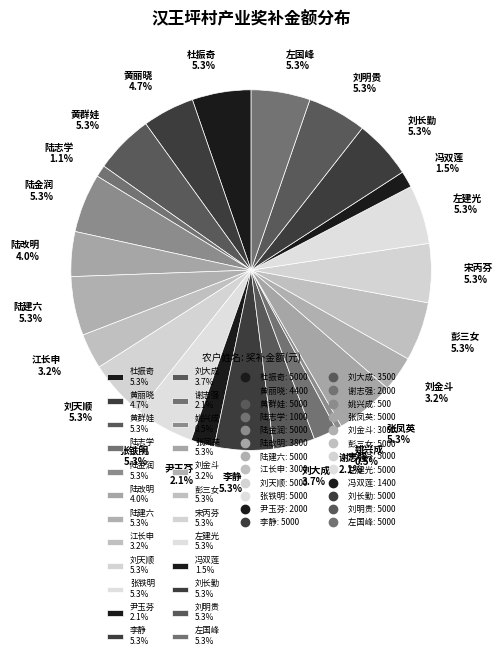

Is 左国峰 the majority of the pie?

No